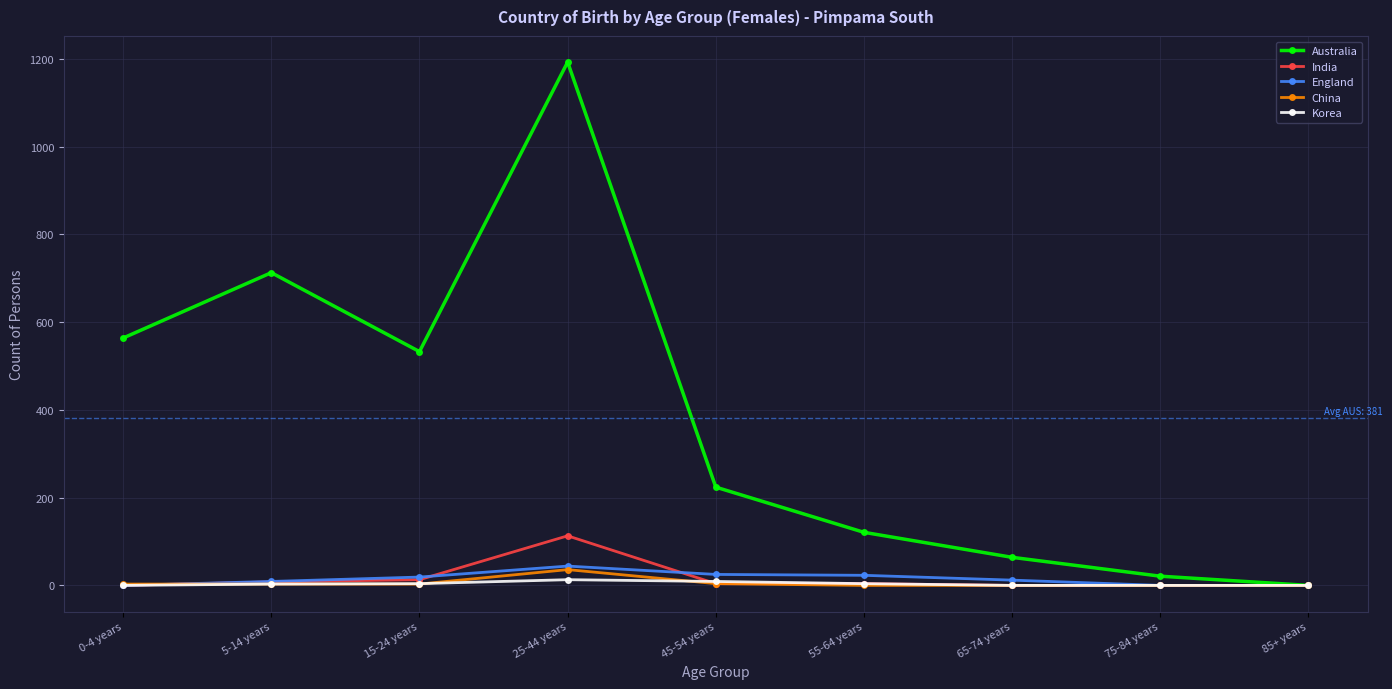

At which label is Australia closest to 596?

0-4 years